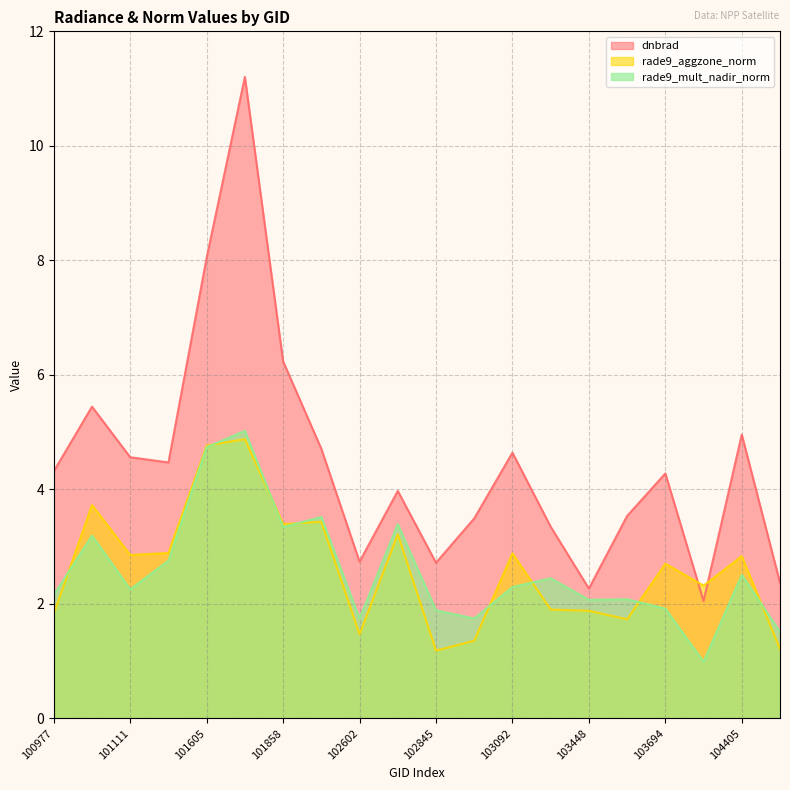

Between 102724 and 101858, which is larger?

101858